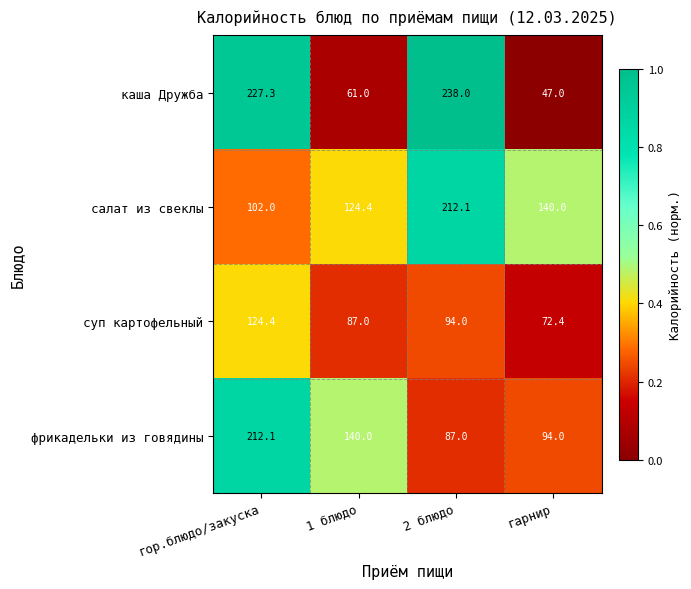

At 1 блюдо, list the series in order from smallest to largest.

каша Дружба, суп картофельный, салат из свеклы, фрикадельки из говядины